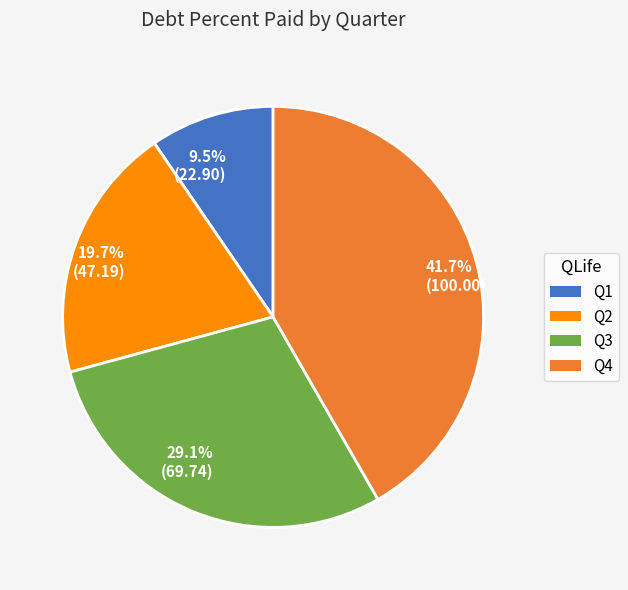

Approximately how many times larger is the value at 9.5% (22.90) compared to 29.1% (69.74)?

0.3